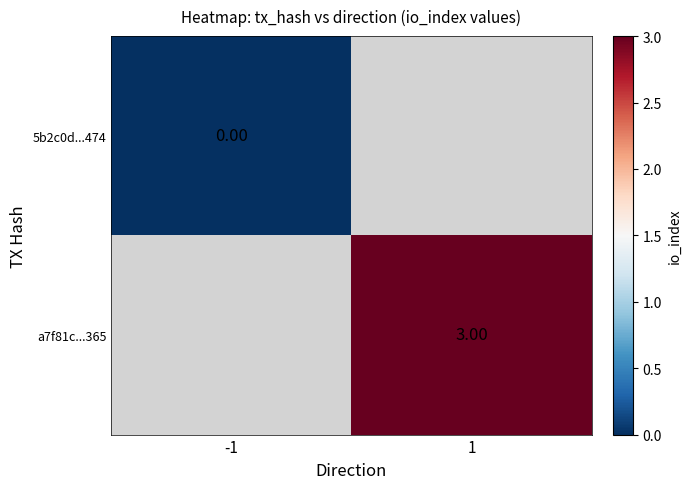

Is the value of 5b2c0d...474 at -1 greater than the value of a7f81c...365 at -1?

No